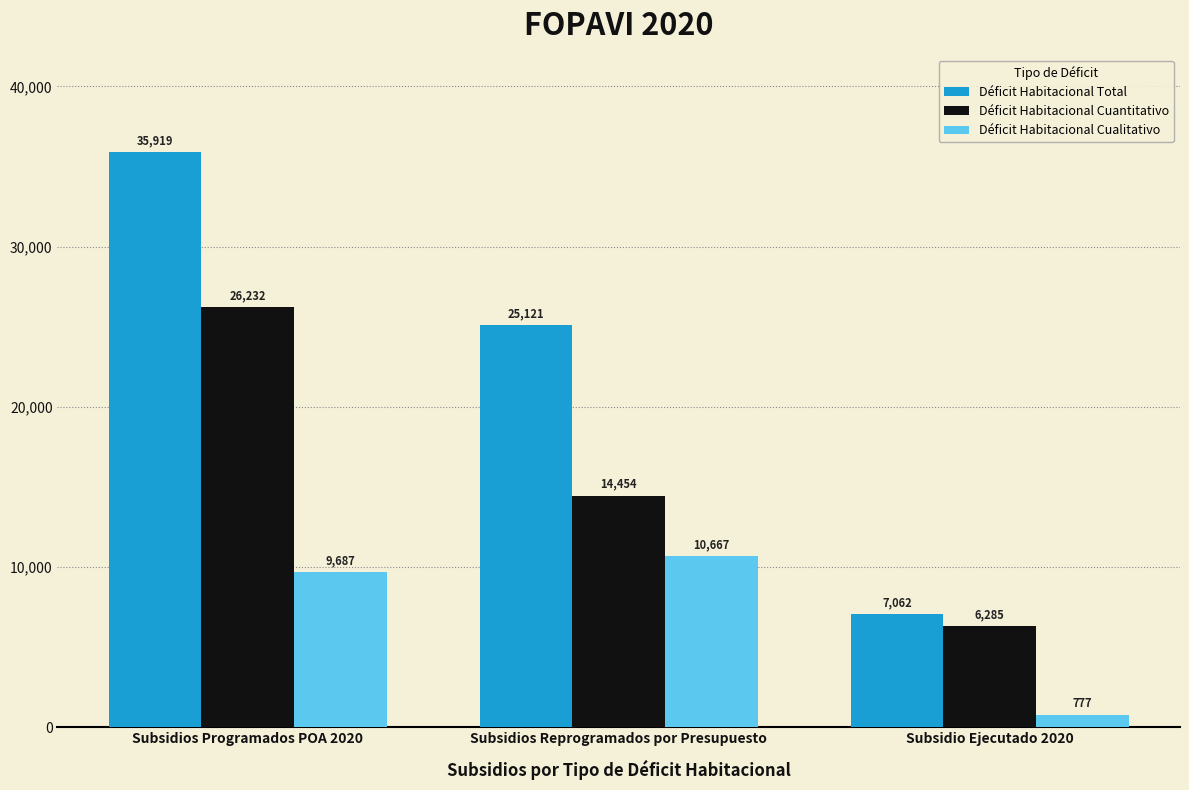

The value of Déficit Habitacional Total at Subsidios Programados POA 2020 is 35919. True or false?

True